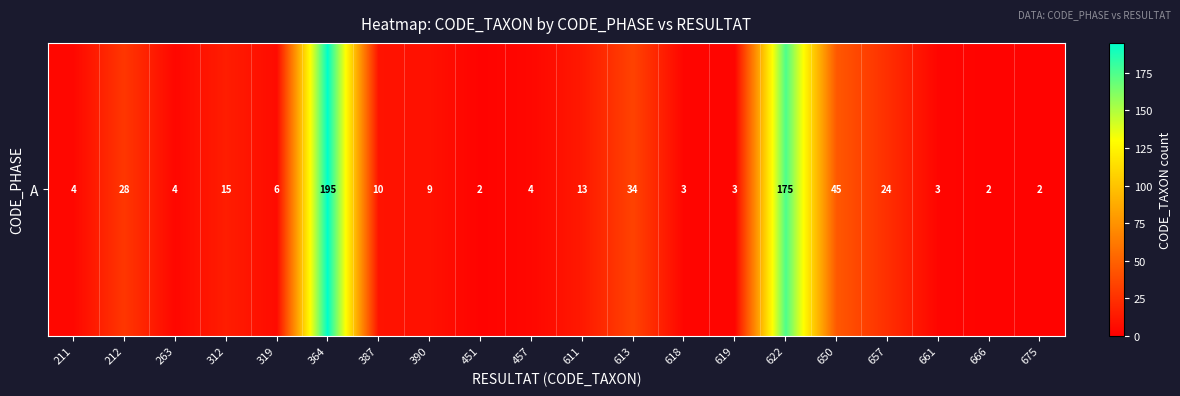

Rank the categories by value from lowest to highest.

451, 666, 675, 618, 619, 661, 211, 263, 457, 319, 390, 387, 611, 312, 657, 212, 613, 650, 622, 364